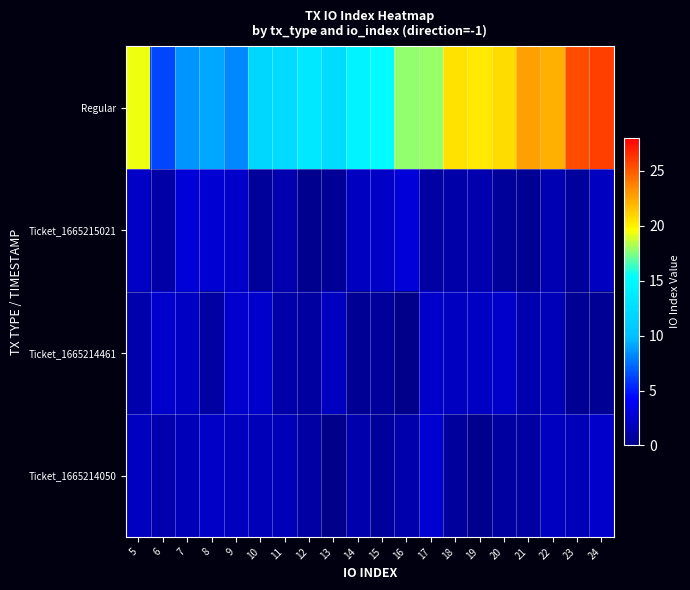

Which series changed the most between 13 and 19?

Regular